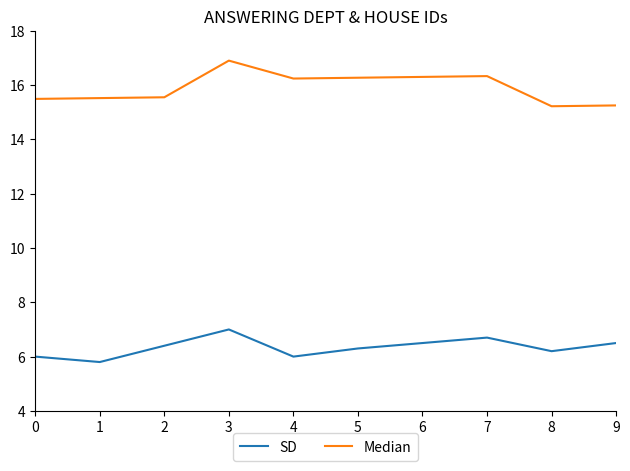

What is the greatest value displayed?

16.9